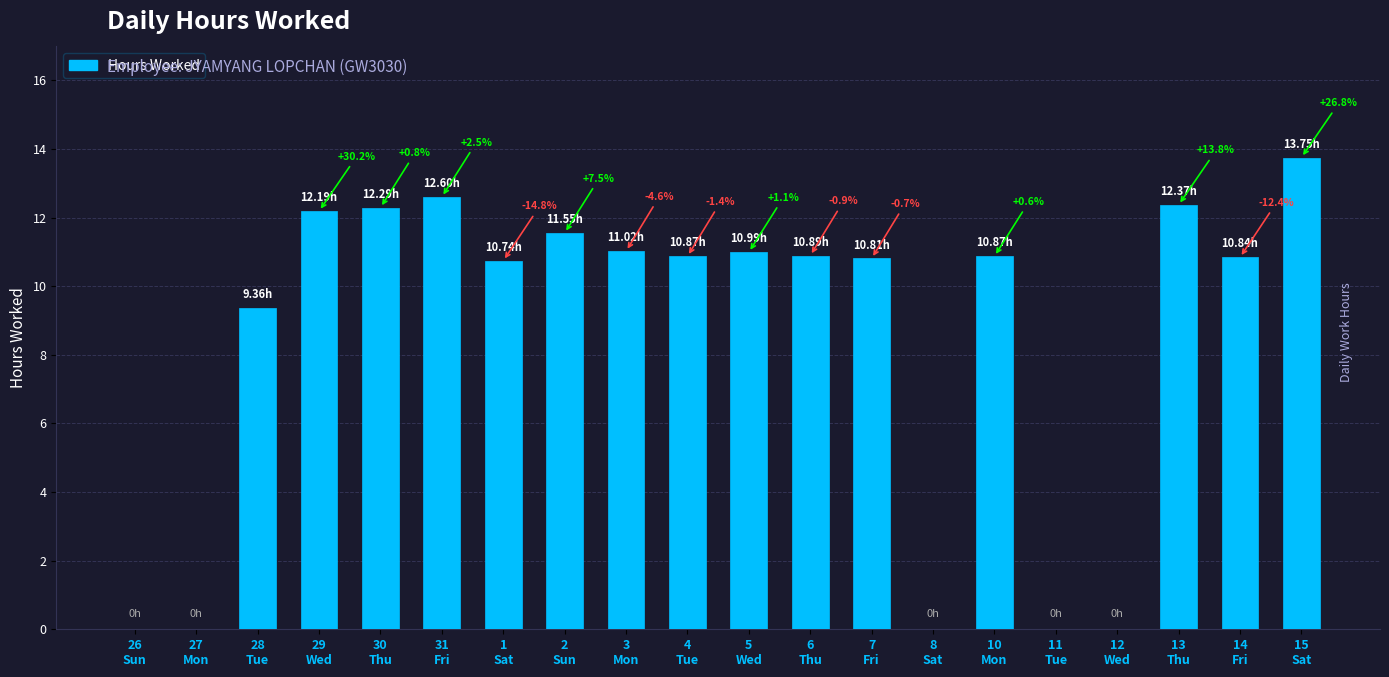

What position from the right is 3
Mon?

12